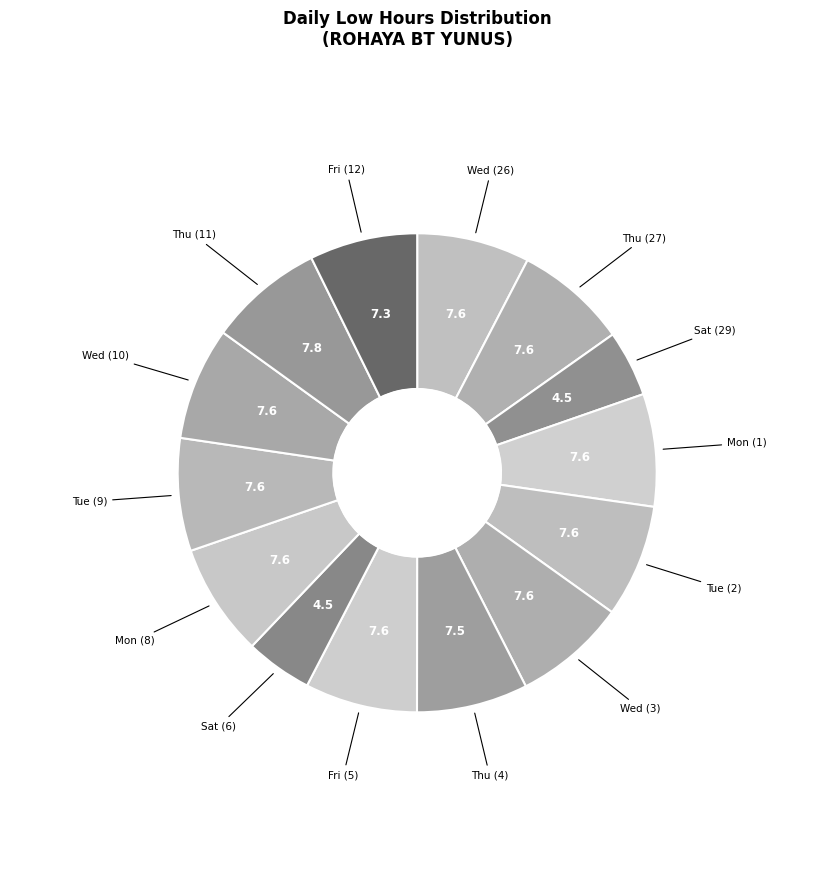

How many slices are in this pie chart?

14